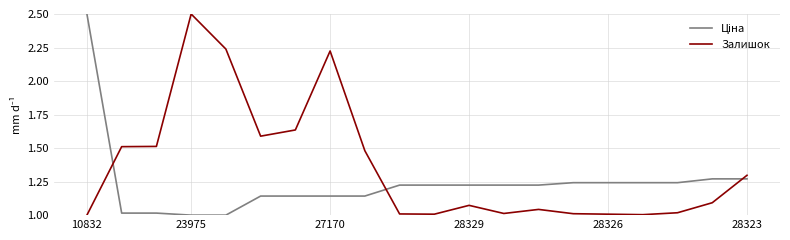

How many lines are shown in the chart?

2